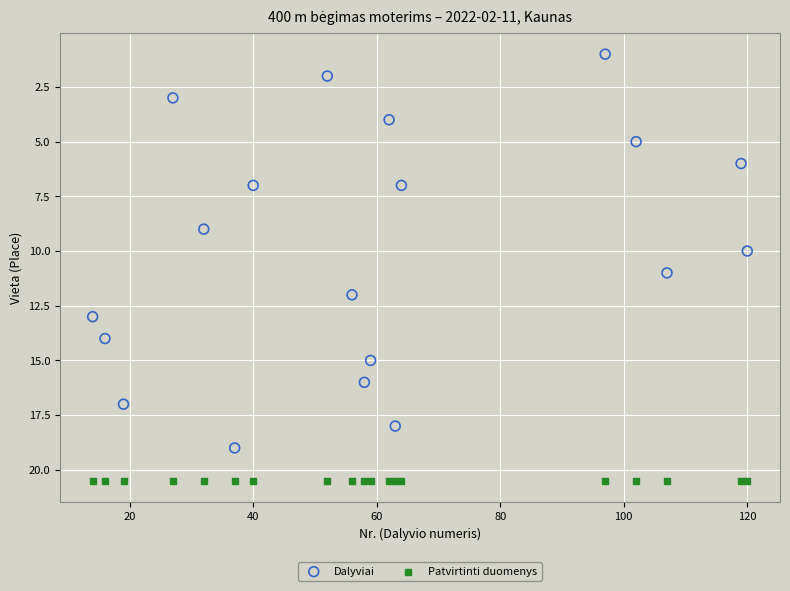

Which series contains the lowest Y value?

Dalyviai